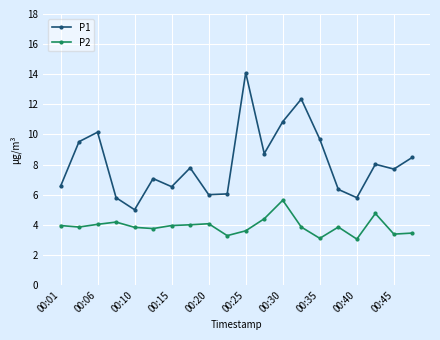

What is the sum of all P2 values?

78.0